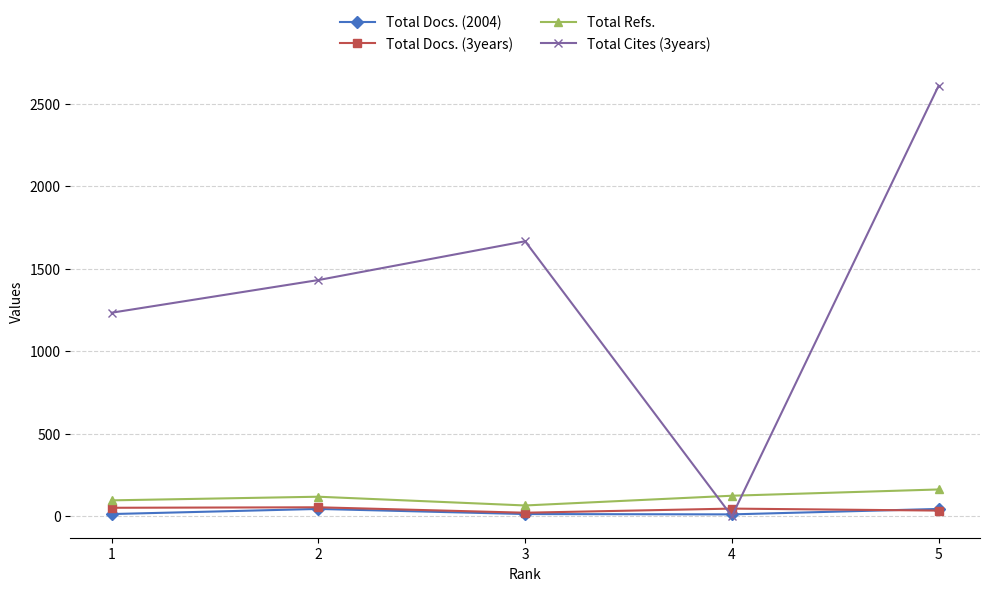

What is the highest value of the Total Refs. series?

162